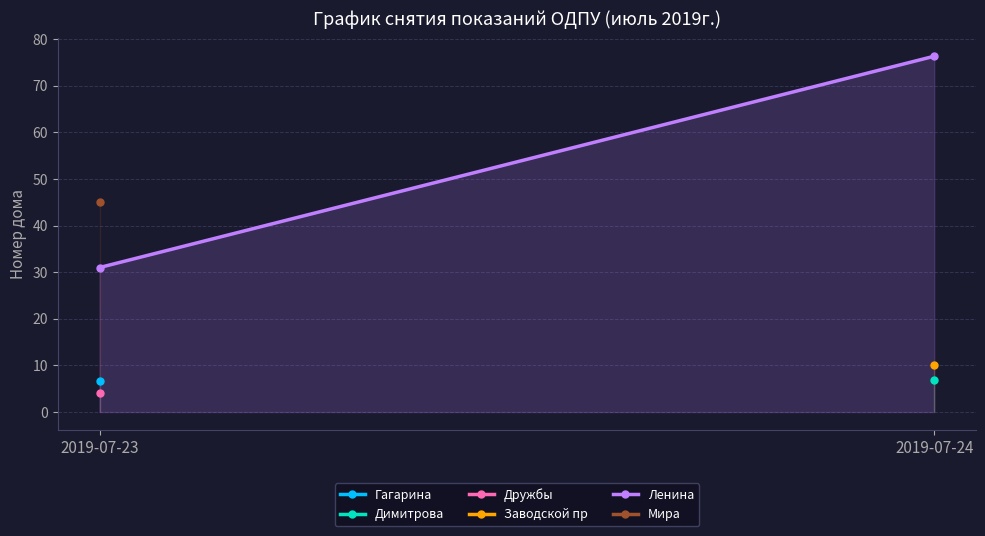

Rank the categories by value from lowest to highest.

2019-07-23, 2019-07-24